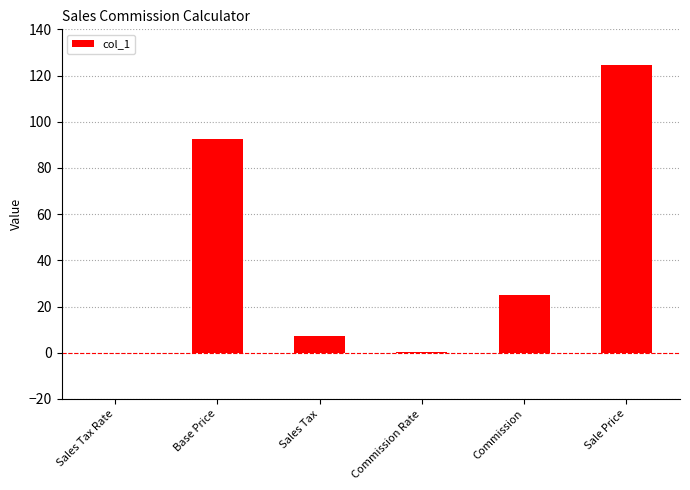

What is the sum of the values at Sale Price and Sales Tax?

132.1